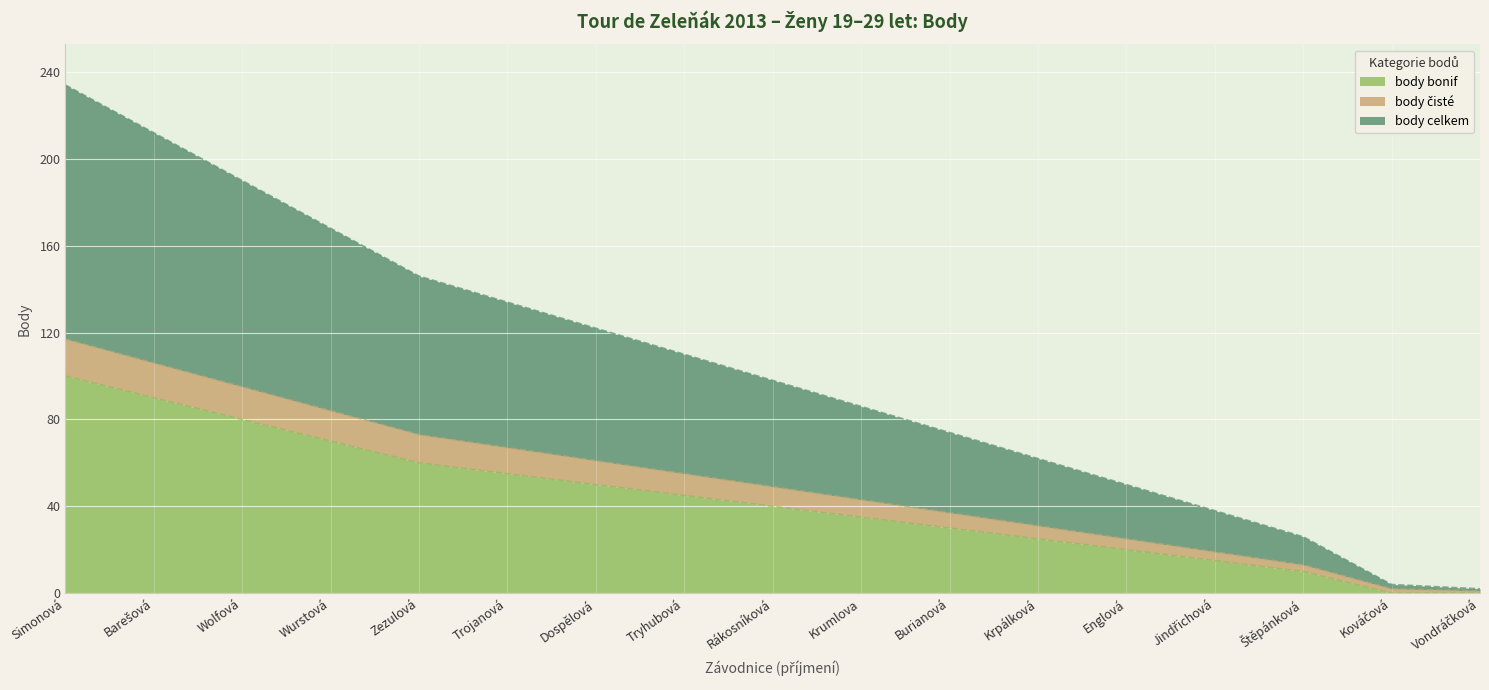

How many lines are shown in the chart?

3